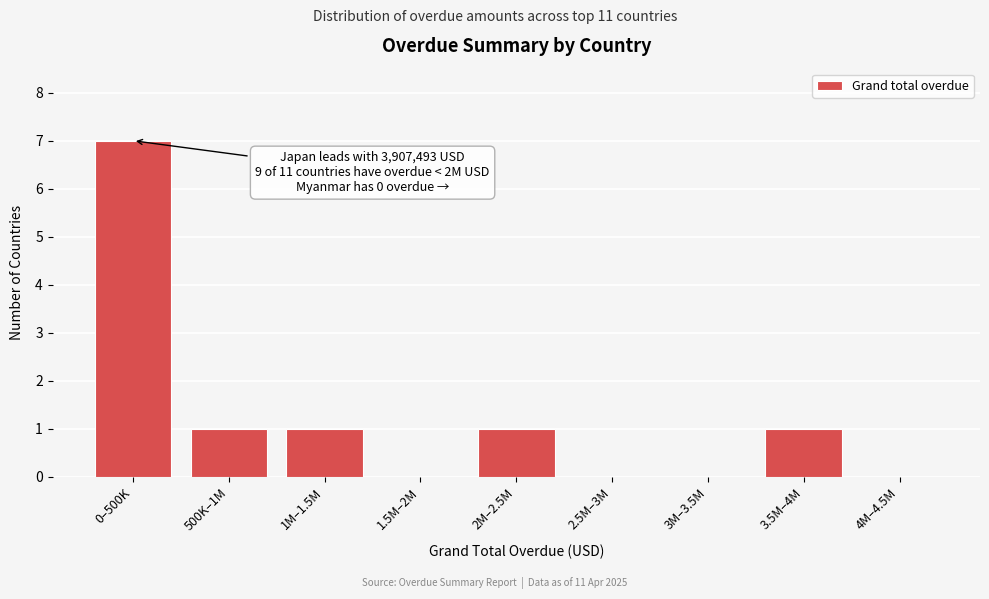

Reading left to right, what are all the values shown in this chart?

0–500K=7	500K–1M=1	1M–1.5M=1	1.5M–2M=0	2M–2.5M=1	2.5M–3M=0	3M–3.5M=0	3.5M–4M=1	4M–4.5M=0